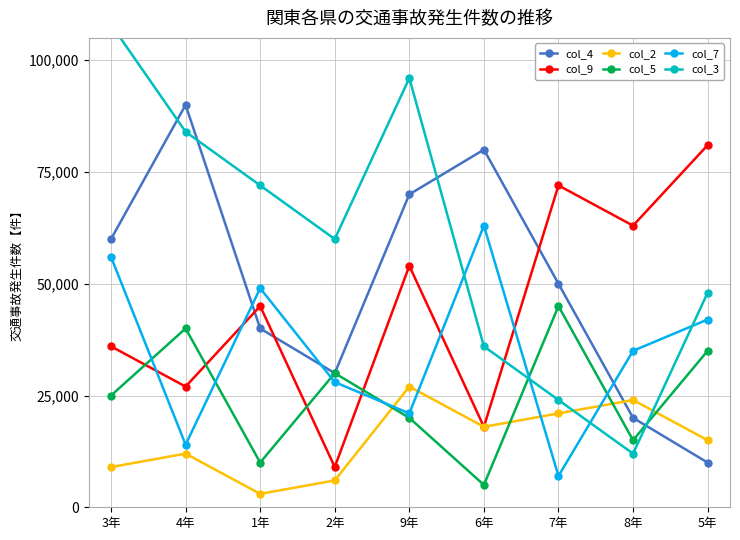

What is the value of the col_4 point at the 3rd from the left?

40000